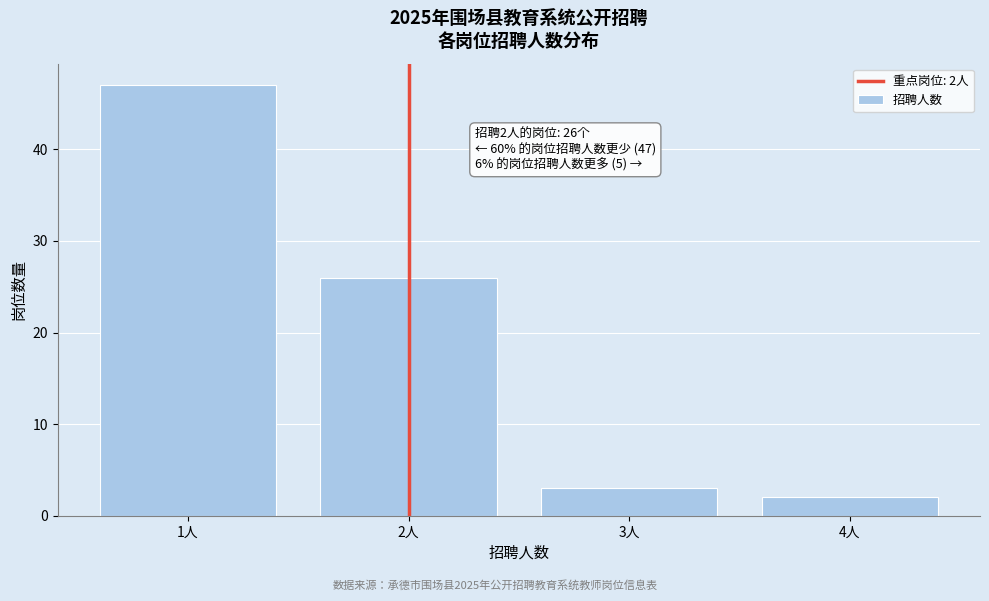

Reading right to left, transcribe all the data shown in this chart.

4人=2	3人=3	2人=26	1人=47